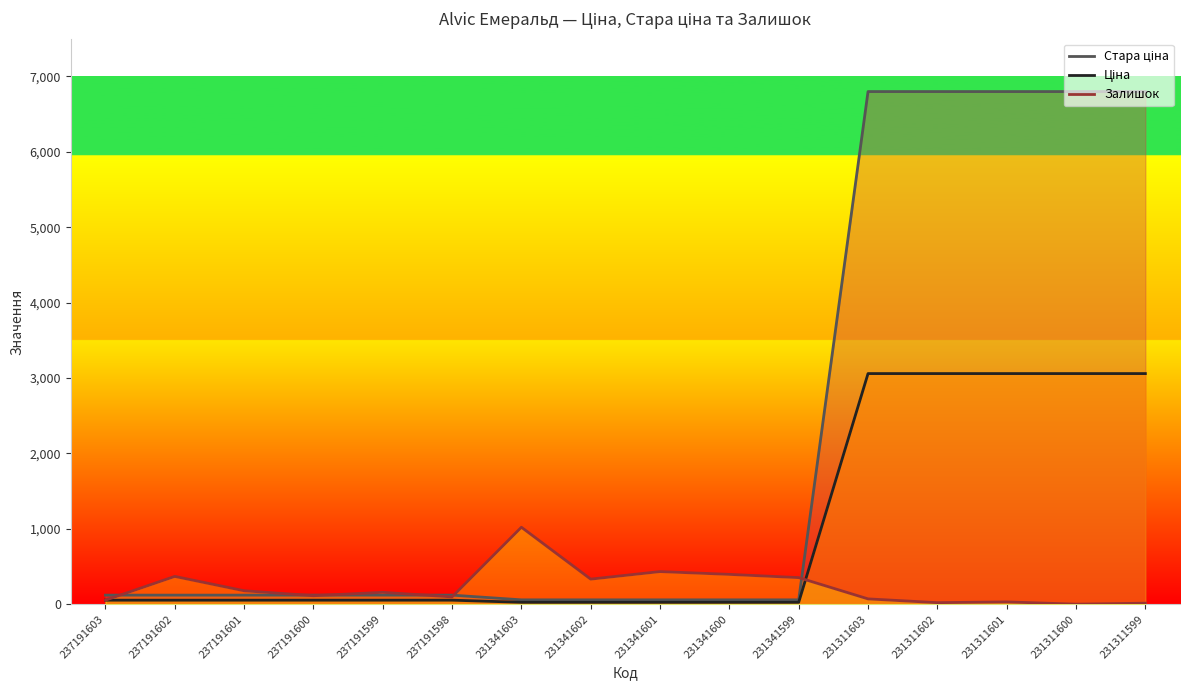

At 231341601, list the series in order from smallest to largest.

Ціна, Стара ціна, Залишок